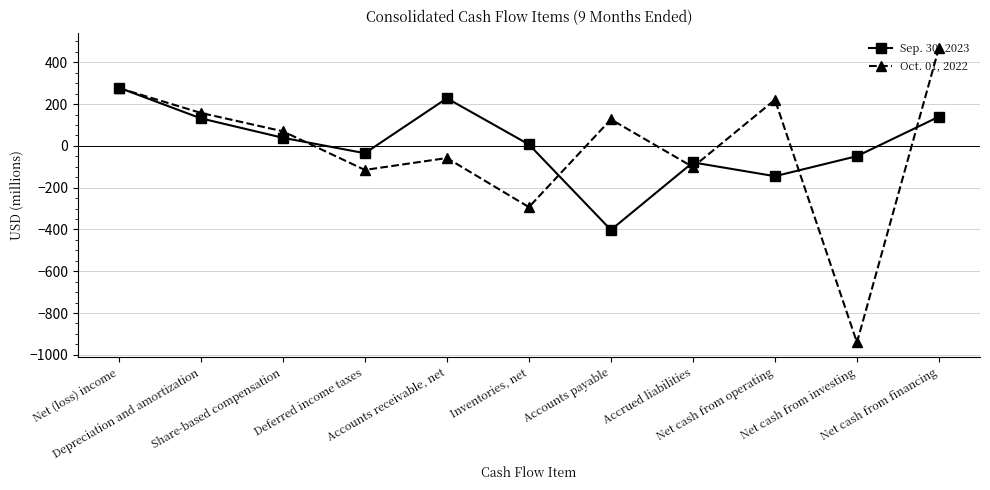

What is the value of the Oct. 01, 2022 point at the 6th from the left?

-293